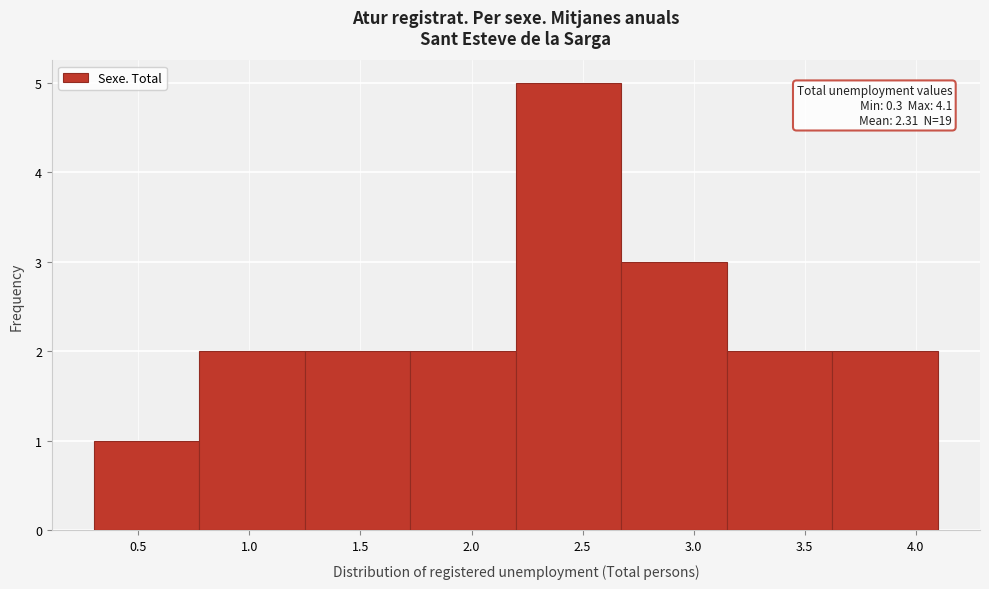

Which range on the x-axis has the tallest bar?

2.200 to 2.675